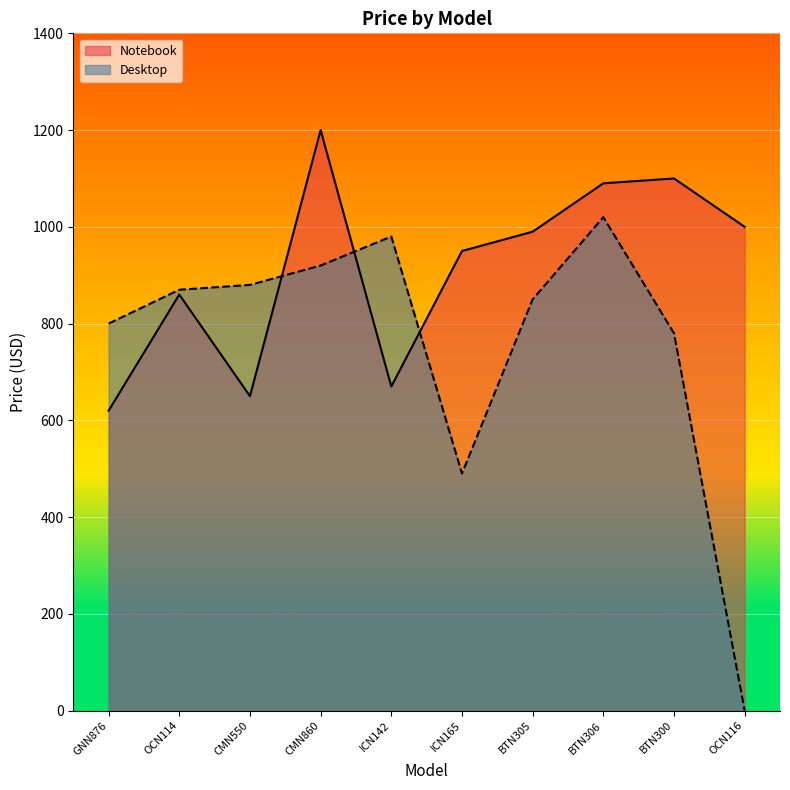

The chart shows a value of 487 at ICN165. True or false?

False